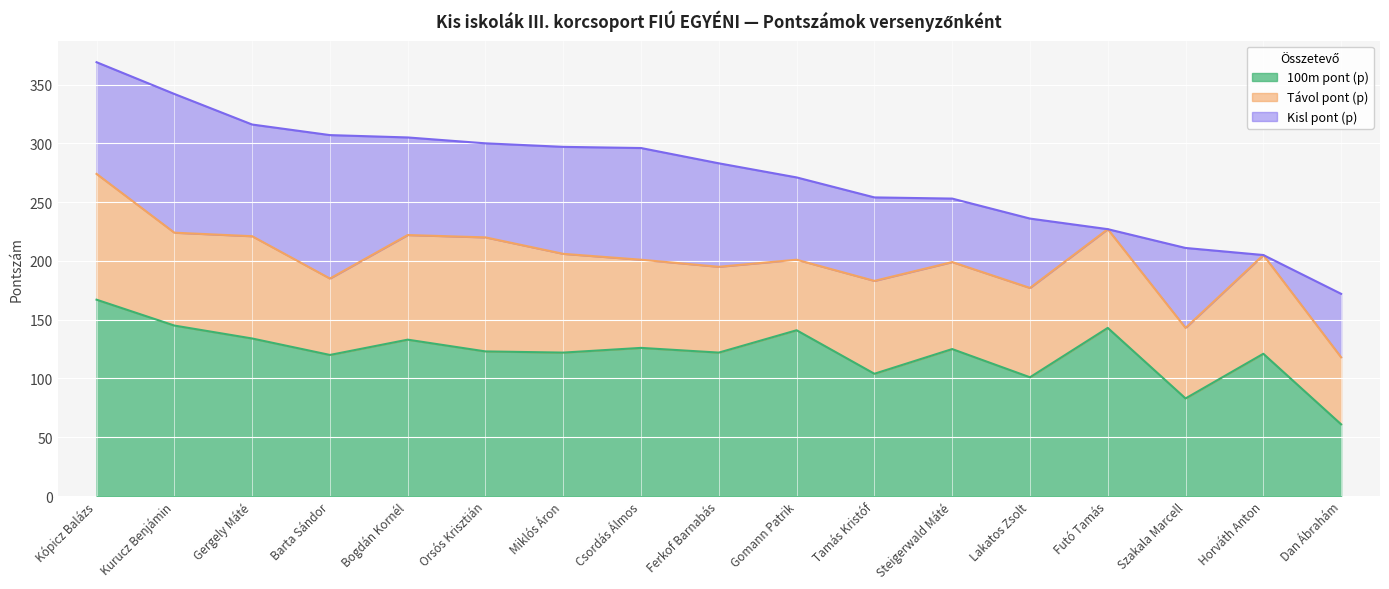

What is the label of the 1st point from the left?

Kópicz Balázs